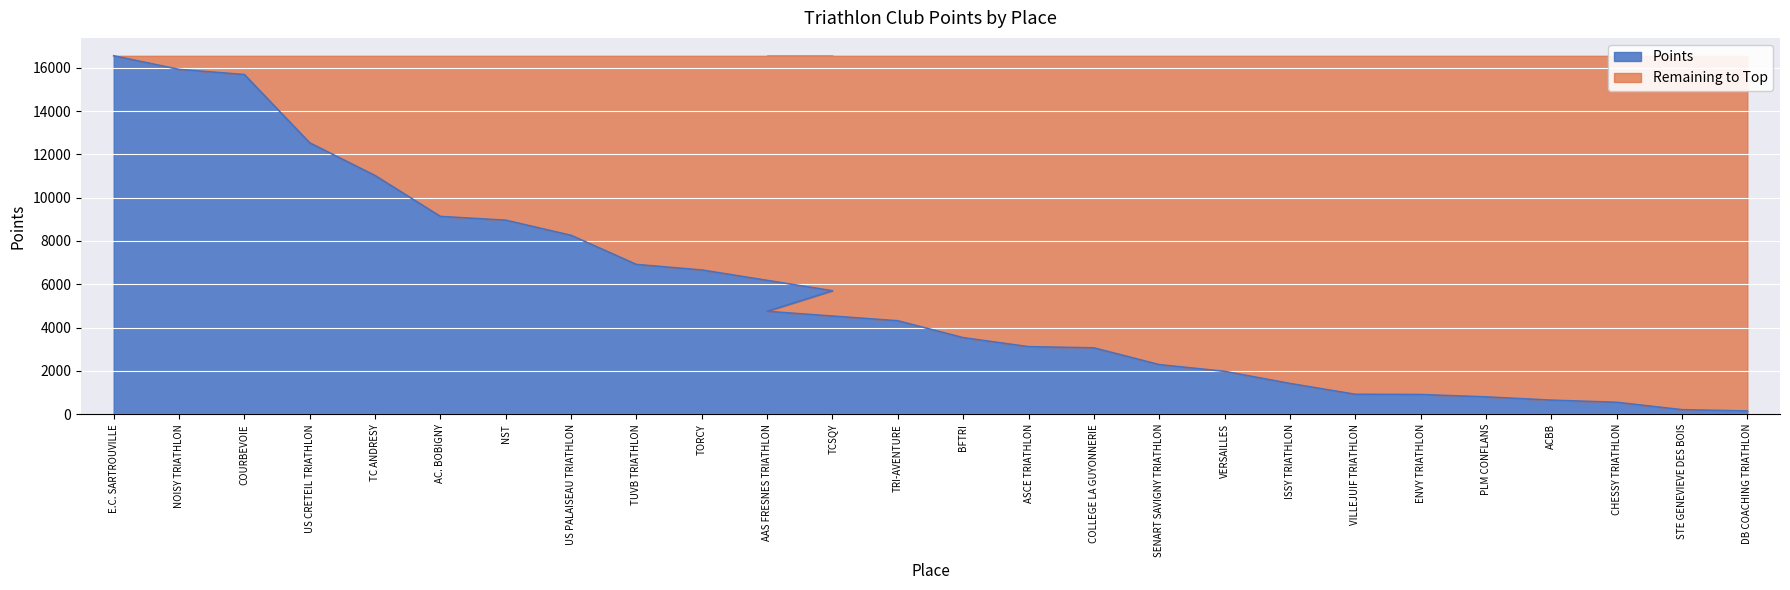

Where is the data nearest to the value 8350?

US PALAISEAU TRIATHLON